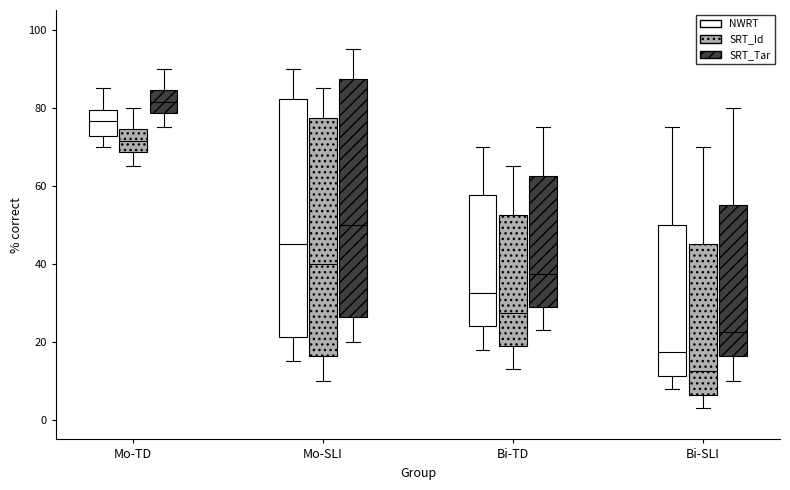

Reading left to right, read every box against the y-axis: the position of its median line, the range the box covers, and the ends of its whiskers. The values are not printed on the chart, so give them approximately, as read against the axis.

Mo-TD (NWRT): median 76, box 72 to 80, whiskers 70 to 86
Mo-TD (SRT_Id): median 72, box 68 to 74, whiskers 66 to 80
Mo-TD (SRT_Tar): median 82, box 78 to 84, whiskers 76 to 90
Mo-SLI (NWRT): median 46, box 22 to 82, whiskers 16 to 90
Mo-SLI (SRT_Id): median 40, box 16 to 78, whiskers 10 to 86
Mo-SLI (SRT_Tar): median 50, box 26 to 88, whiskers 20 to 96
Bi-TD (NWRT): median 32, box 24 to 58, whiskers 18 to 70
Bi-TD (SRT_Id): median 28, box 20 to 52, whiskers 14 to 66
Bi-TD (SRT_Tar): median 38, box 30 to 62, whiskers 24 to 76
Bi-SLI (NWRT): median 18, box 12 to 50, whiskers 8 to 76
Bi-SLI (SRT_Id): median 12, box 6 to 46, whiskers 4 to 70
Bi-SLI (SRT_Tar): median 22, box 16 to 56, whiskers 10 to 80